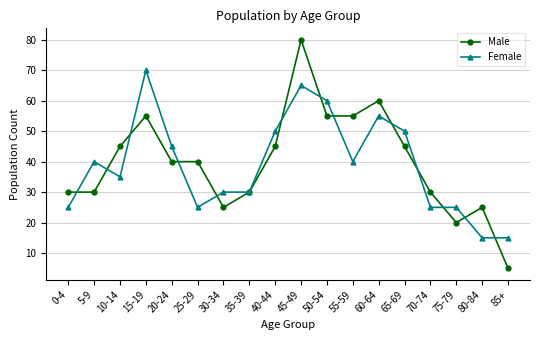

What is the total value across all series at 30-34?

55